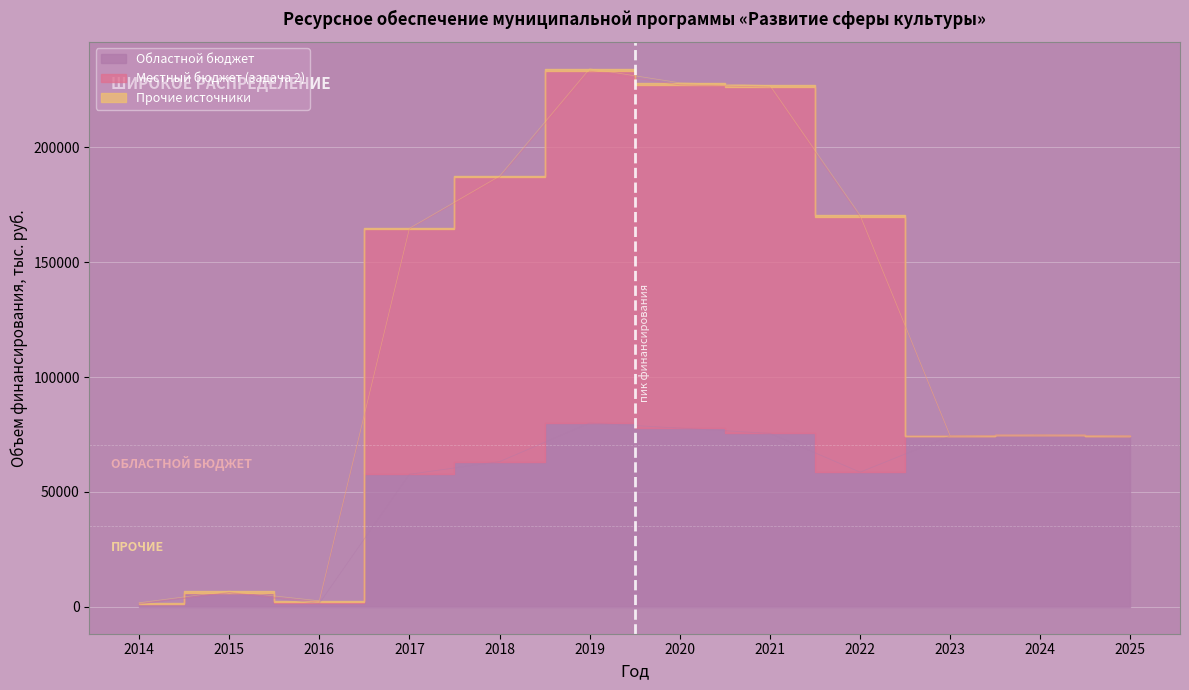

What is the total value across all series at 2015?

6872.7